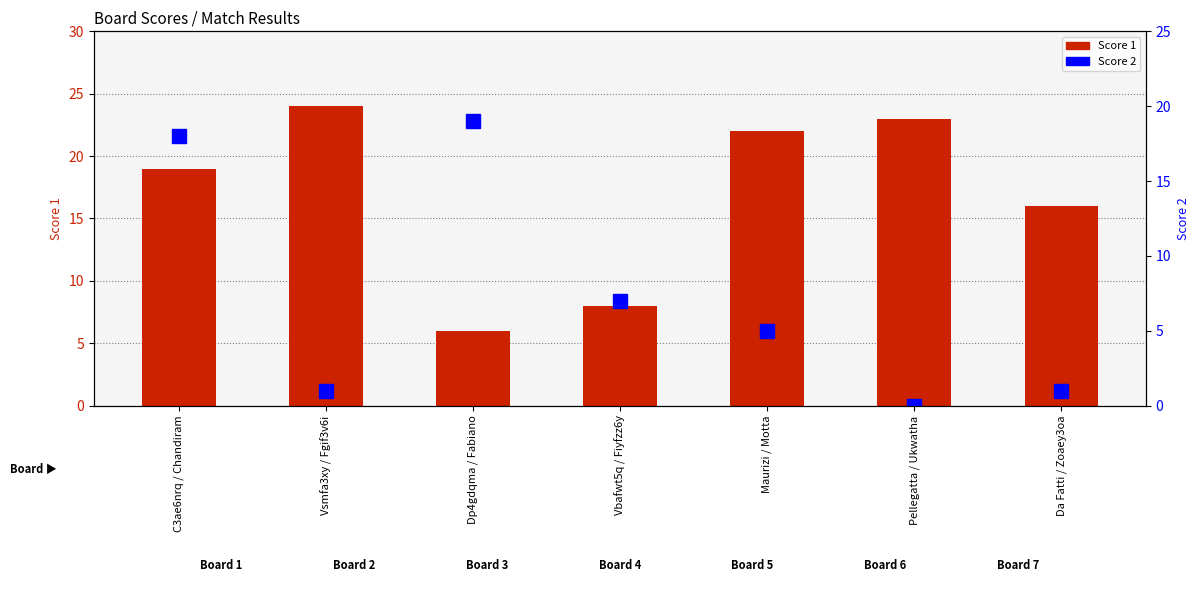

Reading left to right, transcribe all the data shown in this chart.

Score 1: 19	24	6	8	22	23	16
Score 2: 18	1	19	7	5	0	1